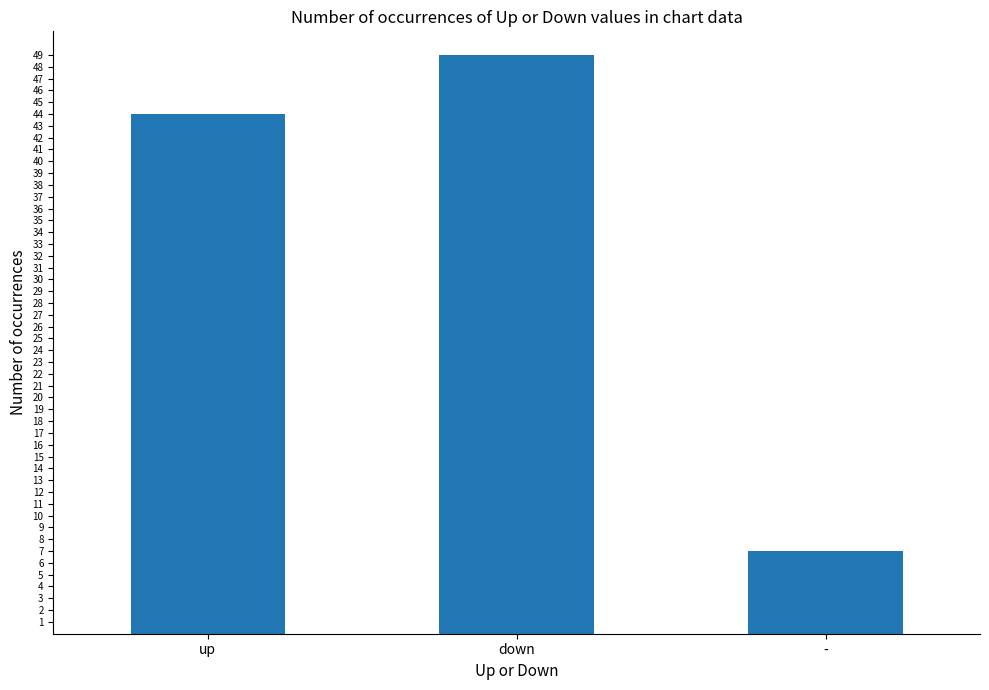

How many values are below 44?

1